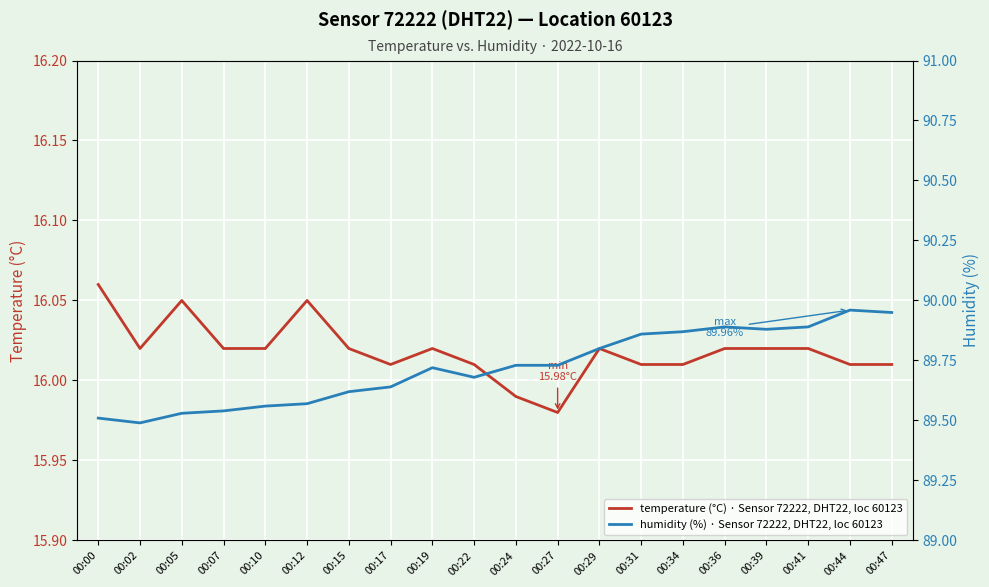

Read the humidity (%) · Sensor 72222, DHT22, loc 60123 value at 00:10.

89.6